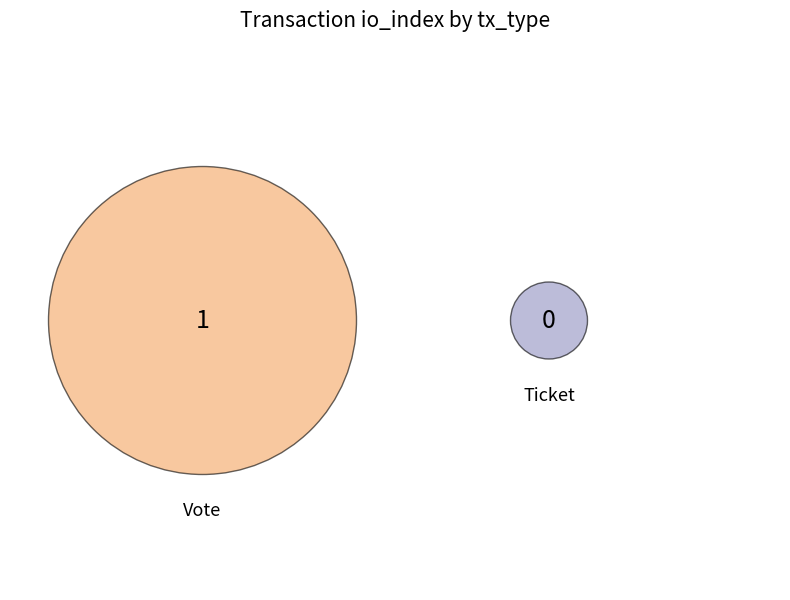

Which slice is the smallest?

Ticket